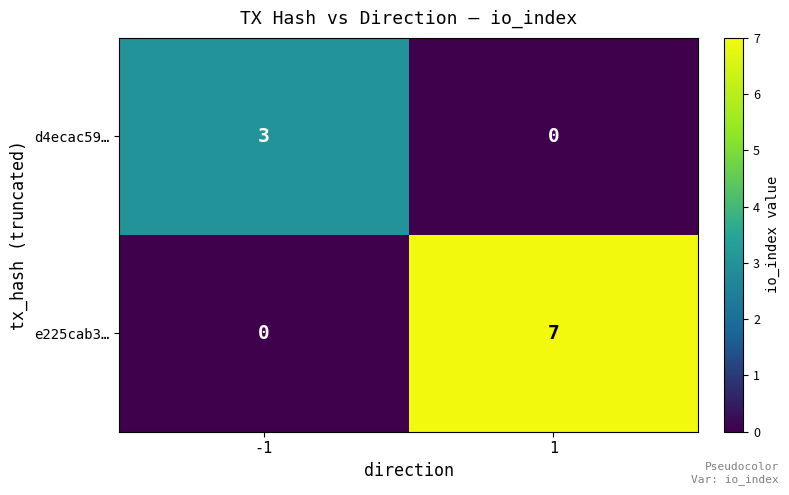

Reading right to left, list all the values displayed in this chart.

d4ecac59…: 1=0	-1=3
e225cab3…: 1=7	-1=0